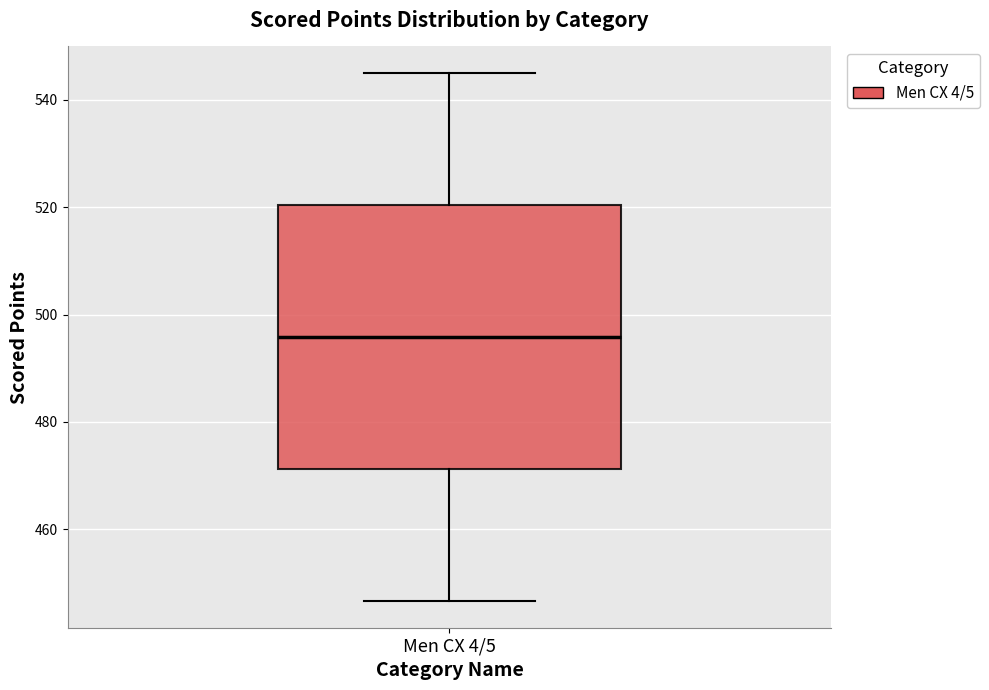

Where is the upper edge of the box for Men CX 4/5 on the y-axis? The values are not printed on the chart, so give them approximately, as read against the axis.

520